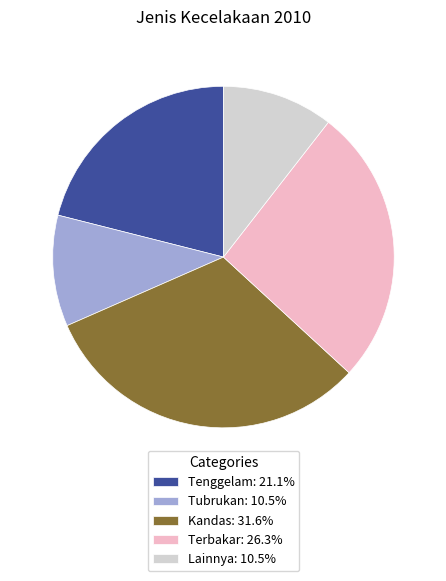

Between Tubrukan and Terbakar, which is larger?

Terbakar